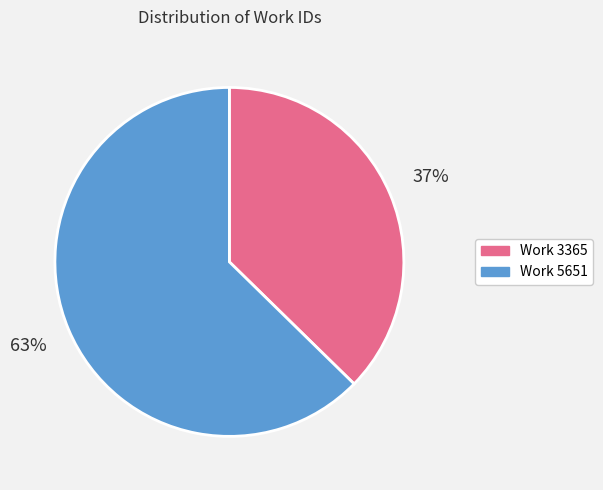

Rank the categories by value from lowest to highest.

Work 3365, Work 5651